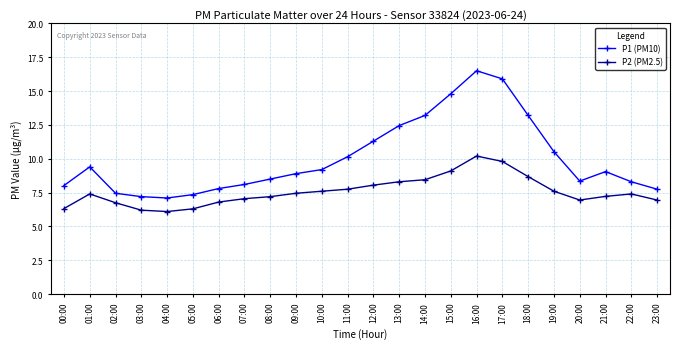

True or false: P2 (PM2.5) and P1 (PM10) cross at least once.

False